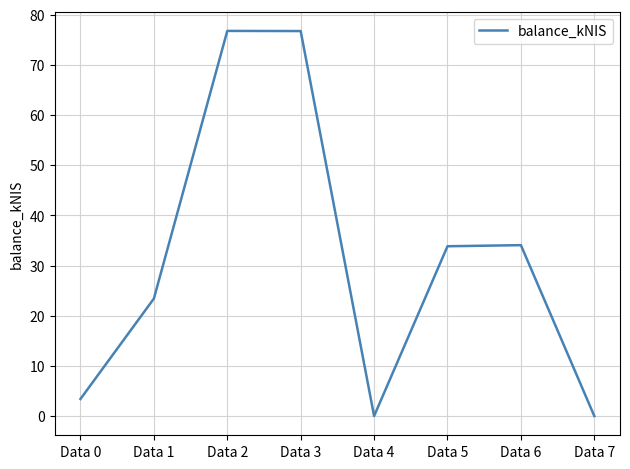

True or false: the data has more than 1 interior local peaks.

True